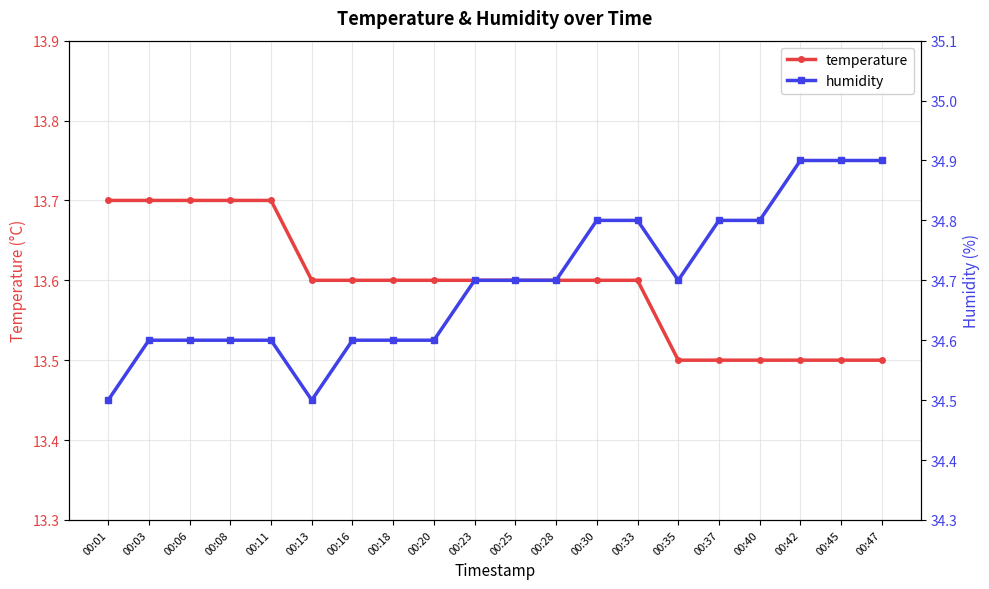

Between 00:18 and 00:28, which series saw the biggest shift?

humidity